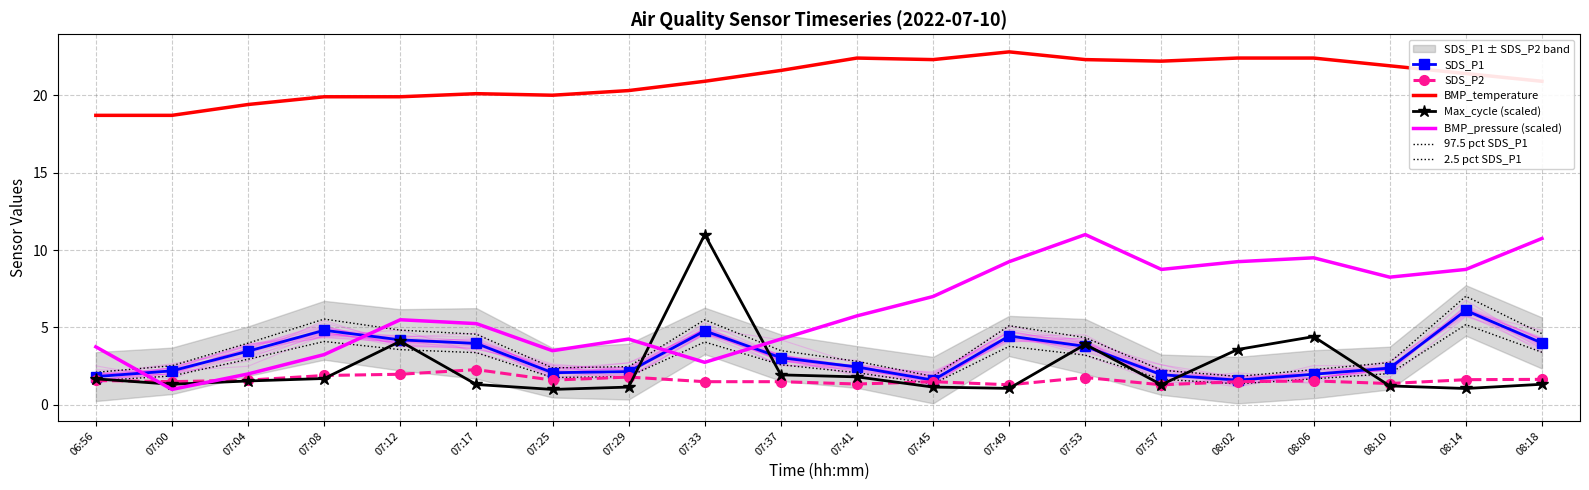

Read the BMP_pressure_scaled value at 07:00.

1.0